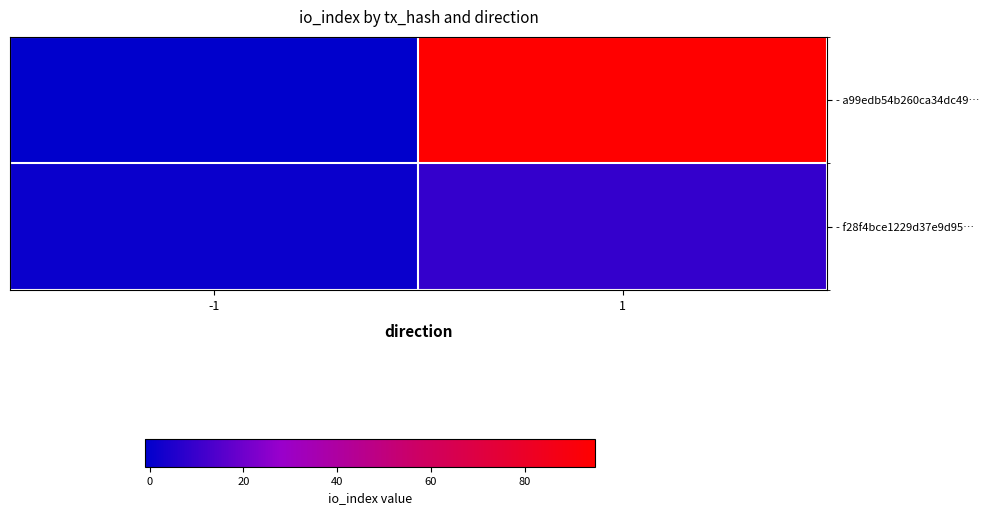

At which category is the sum across all series the highest?

1